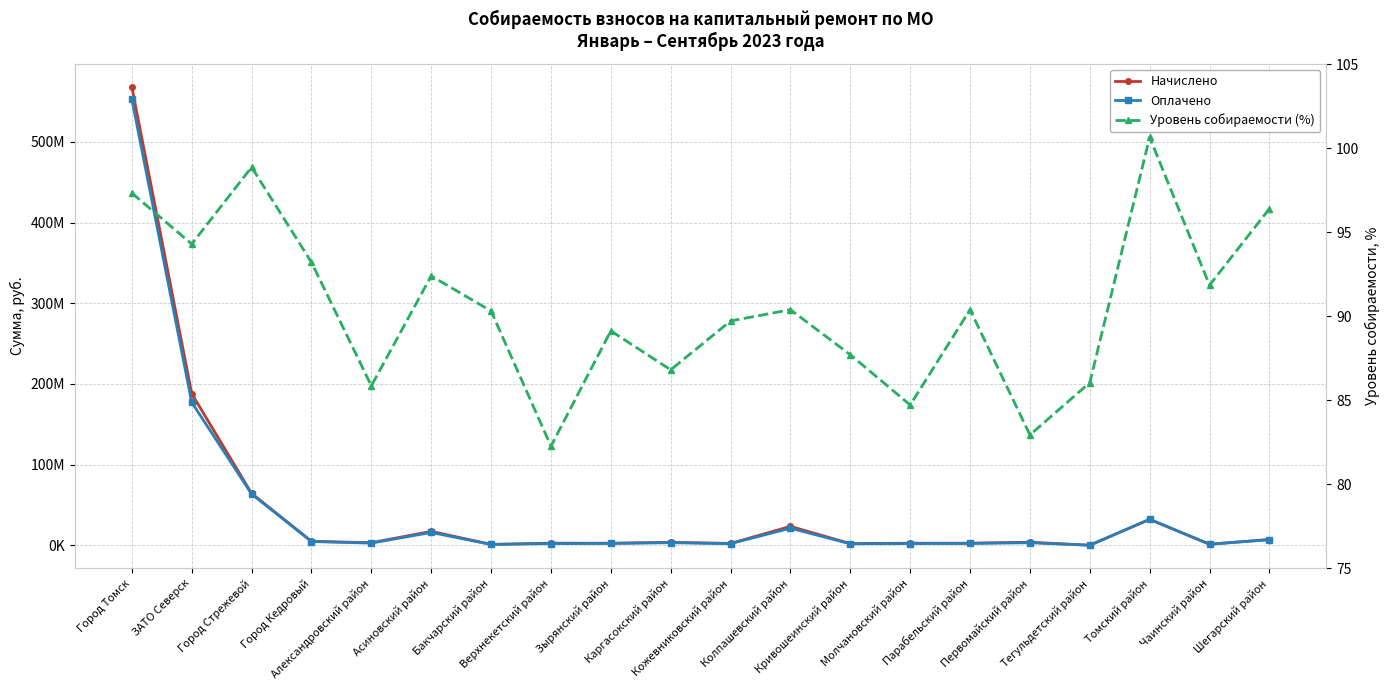

Where is Оплачено nearest to the value 276520173?

ЗАТО Северск